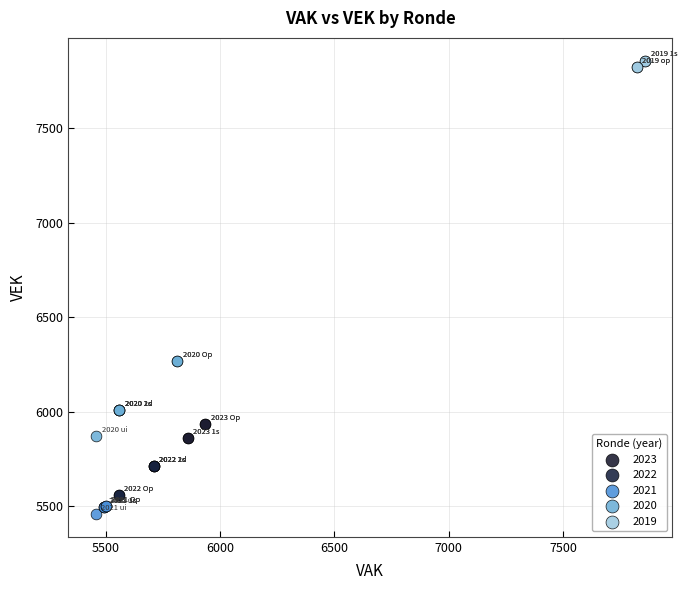

Which series has the widest spread of Y values?

2020